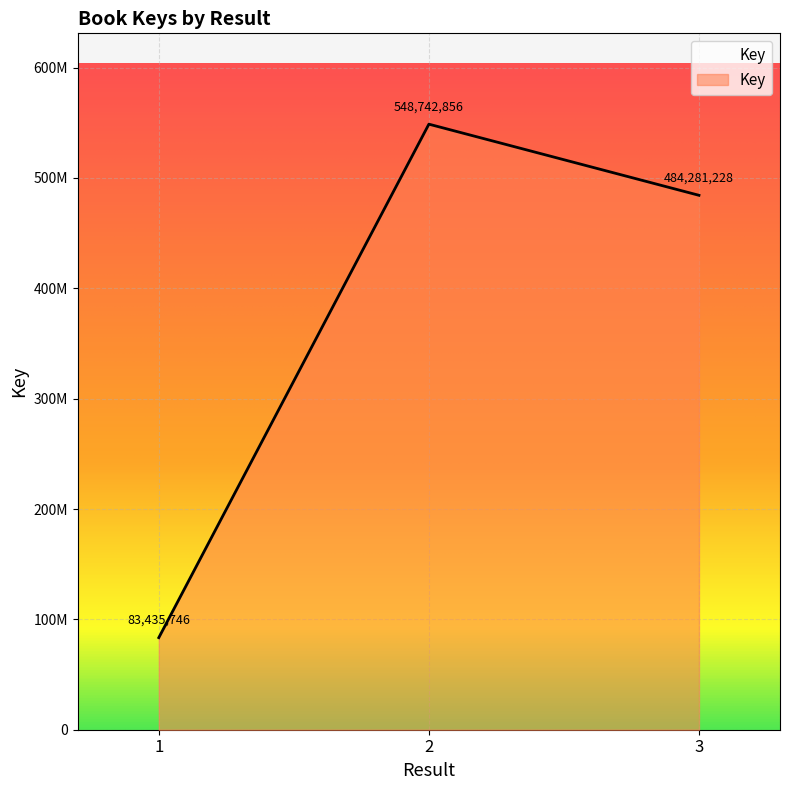

Does the chart have visible grid lines?

Yes